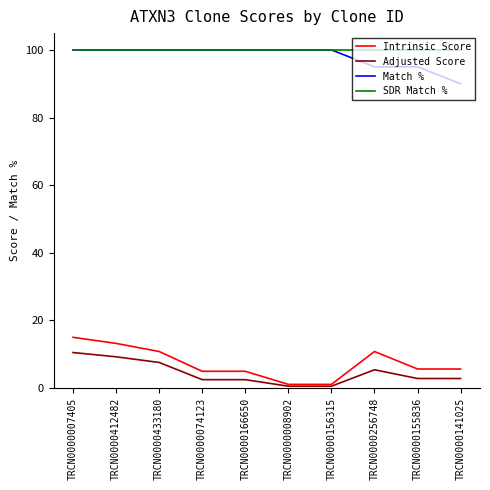

True or false: Adjusted Score and Match % cross at least once.

False